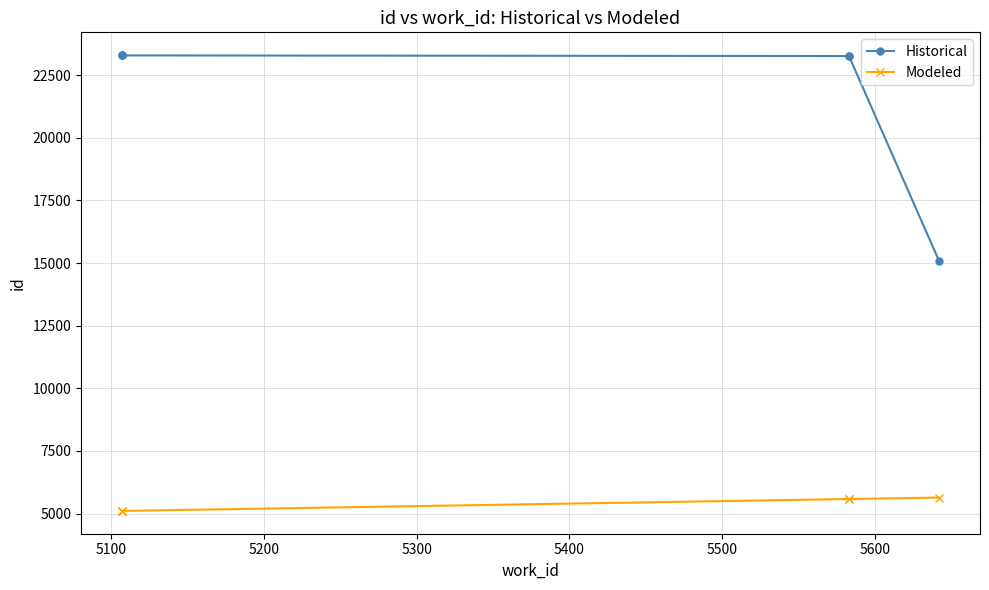

Rank the series by their average value, from highest to lowest.

Historical, Modeled